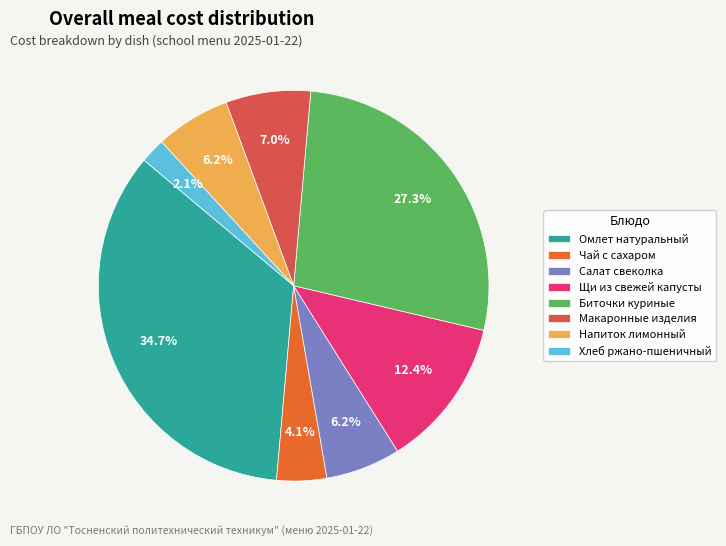

Which has a higher value, Салат свеколка or Омлет натуральный?

Омлет натуральный